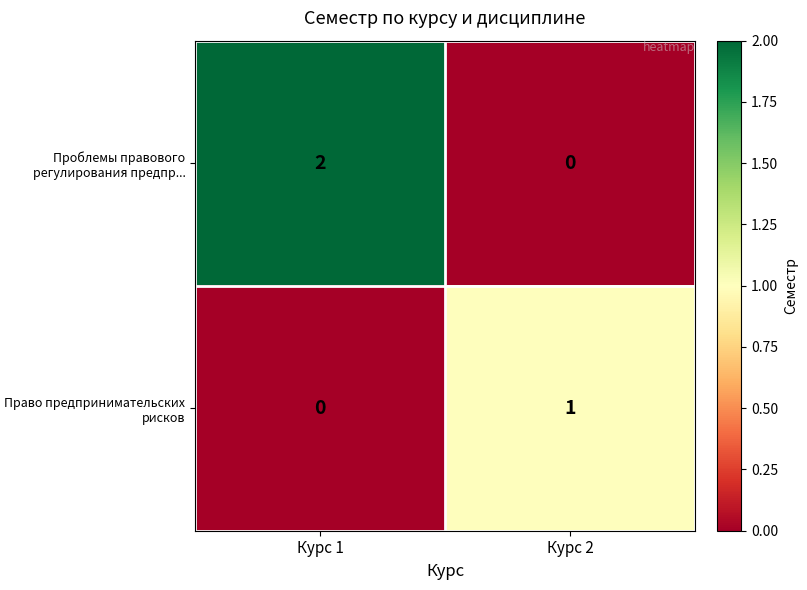

How many data points does each series have?

2